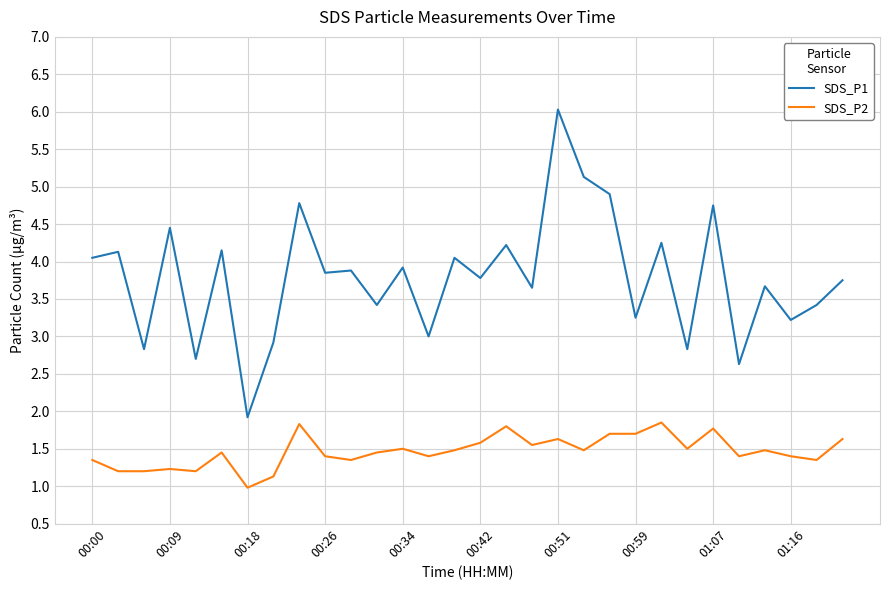

True or false: SDS_P1 and SDS_P2 intersect in this chart.

False